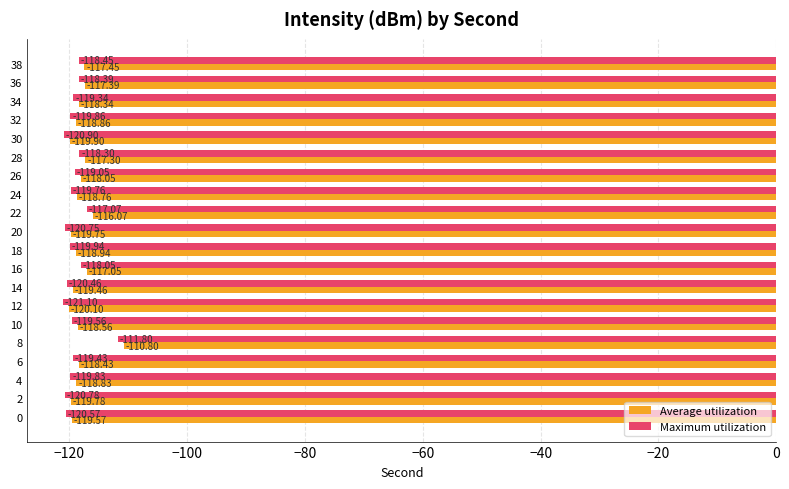

What is the minimum value shown in the chart?

-121.1